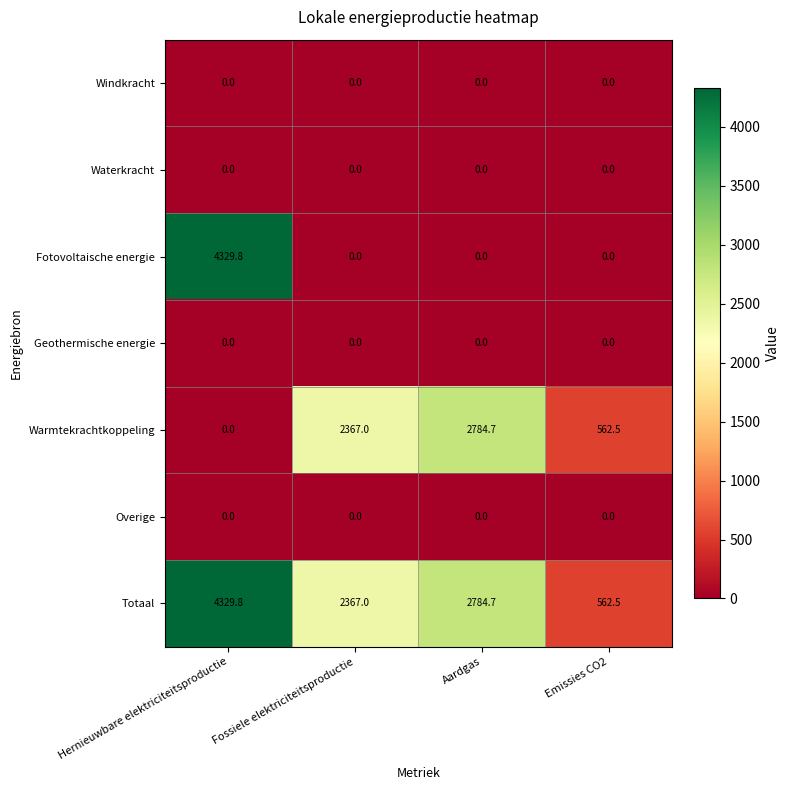

Which series has the largest range (max minus min)?

Fotovoltaische energie